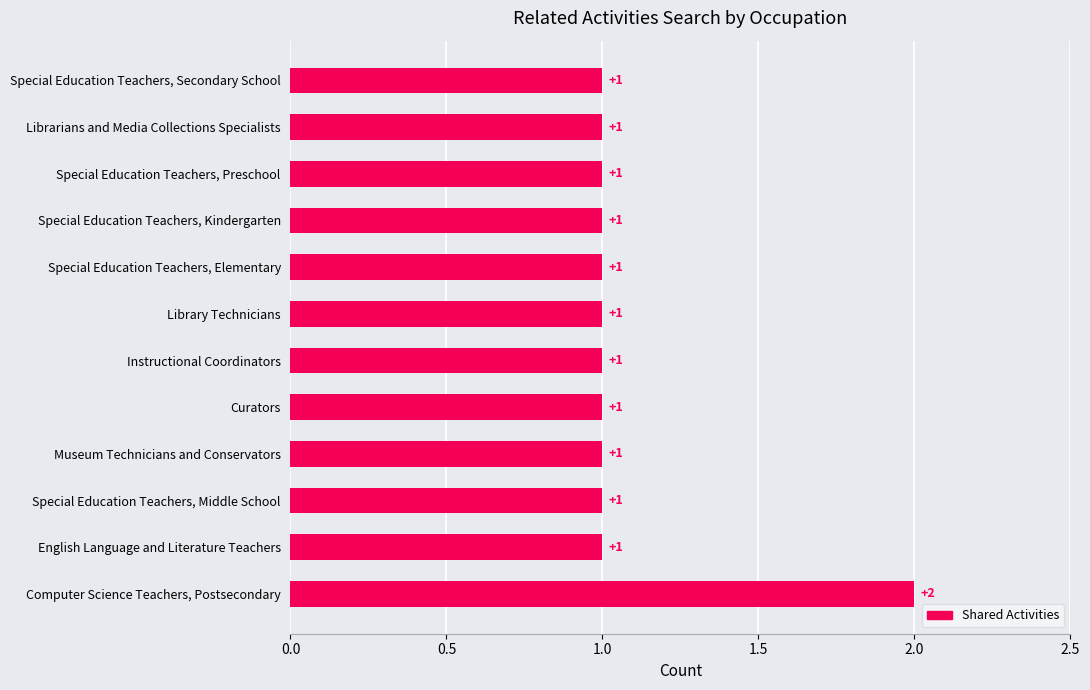

Reading top to bottom, transcribe all the data shown in this chart.

Special Education Teachers, Secondary School=1	Librarians and Media Collections Specialists=1	Special Education Teachers, Preschool=1	Special Education Teachers, Kindergarten=1	Special Education Teachers, Elementary=1	Library Technicians=1	Instructional Coordinators=1	Curators=1	Museum Technicians and Conservators=1	Special Education Teachers, Middle School=1	English Language and Literature Teachers=1	Computer Science Teachers, Postsecondary=2